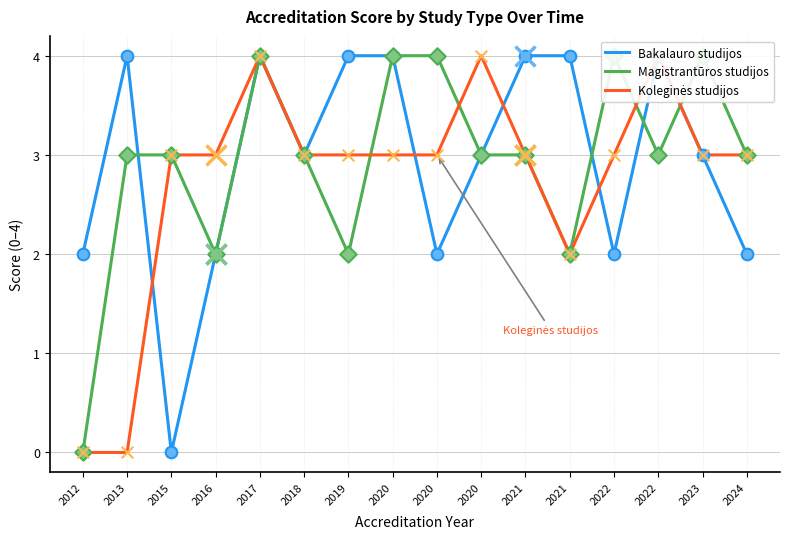

Is the value of Magistrantūros studijos at 2021 greater than the value of Koleginės studijos at 2016?

No